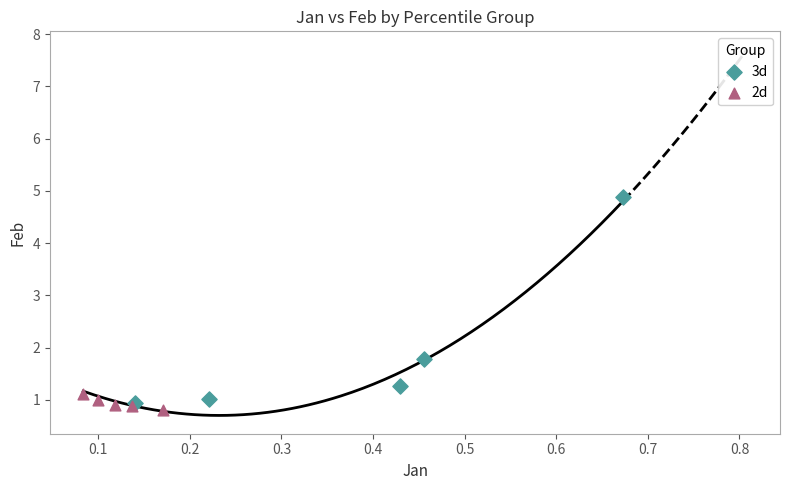

Which series has the widest spread of Y values?

3d